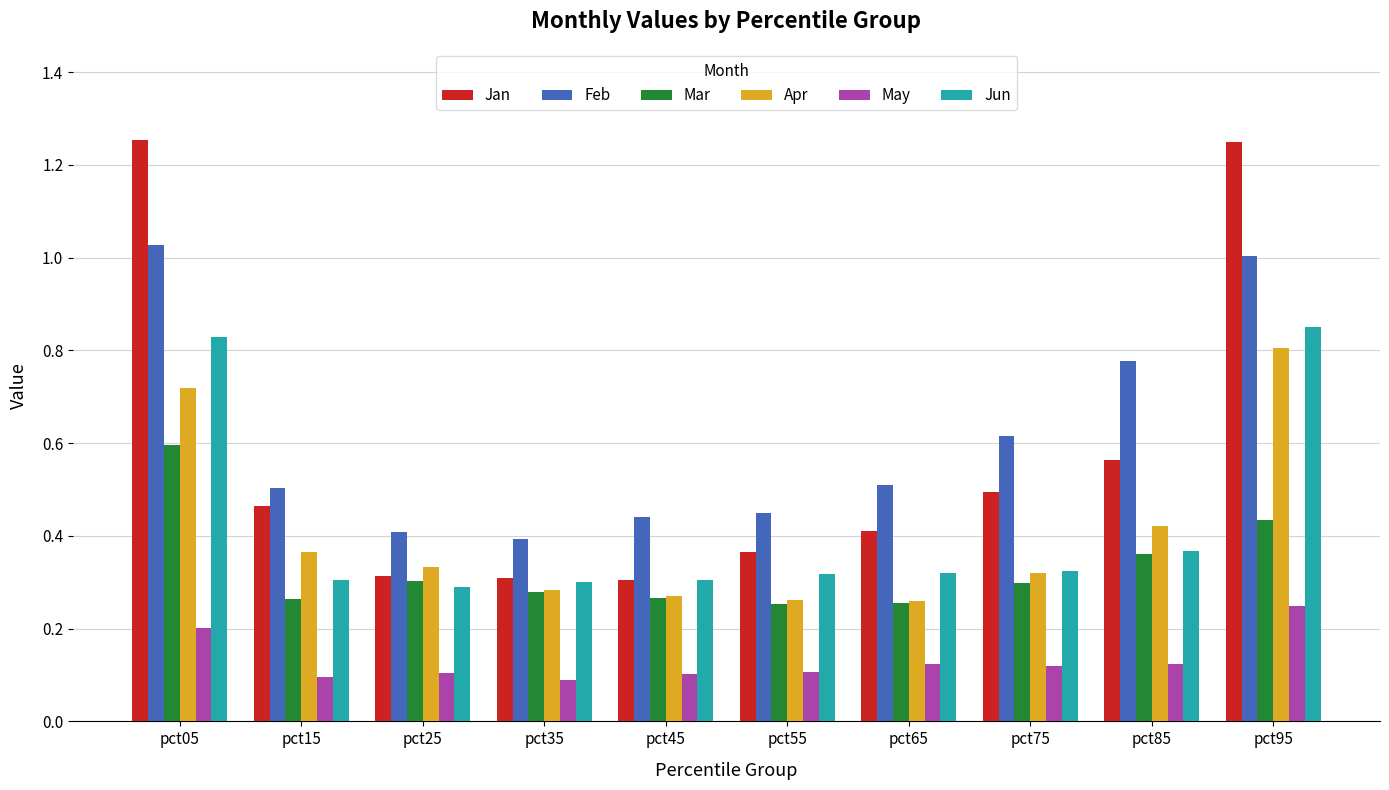

True or false: May has a value of 0.0 at pct25.

False